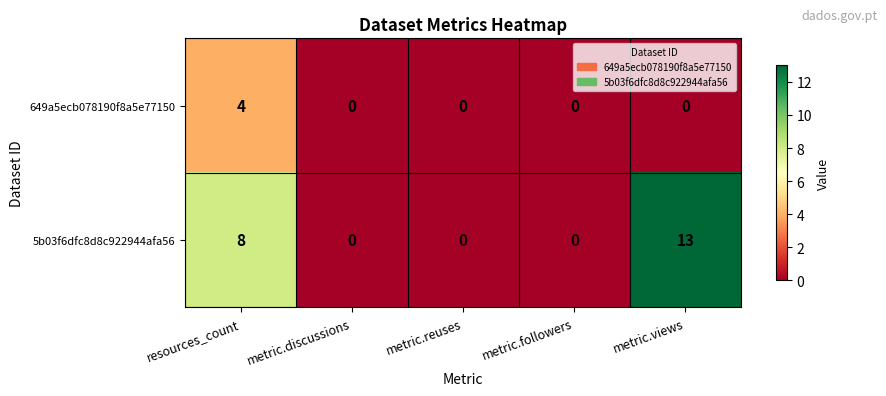

What is the maximum value shown in the chart?

13